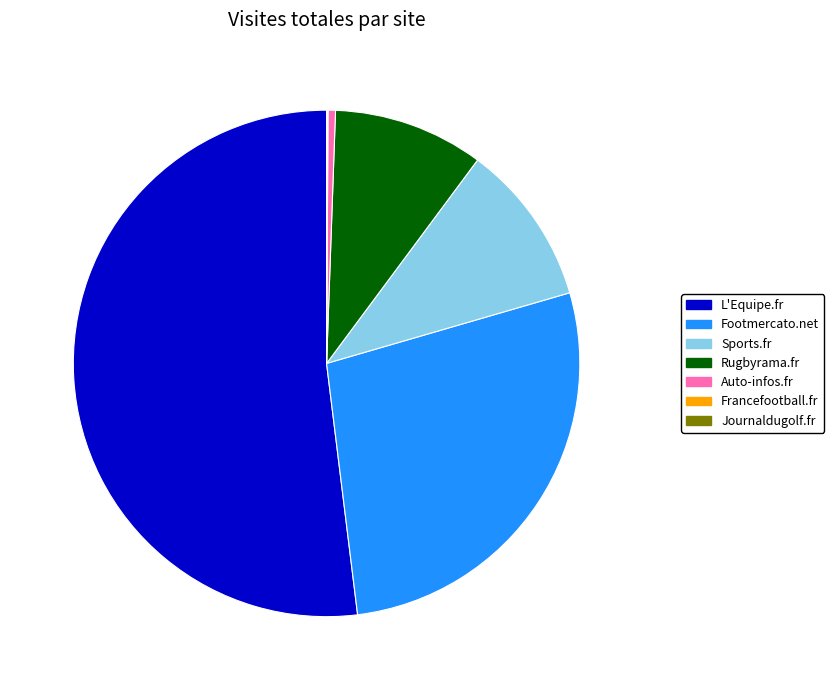

Which slice is the largest?

L'Equipe.fr